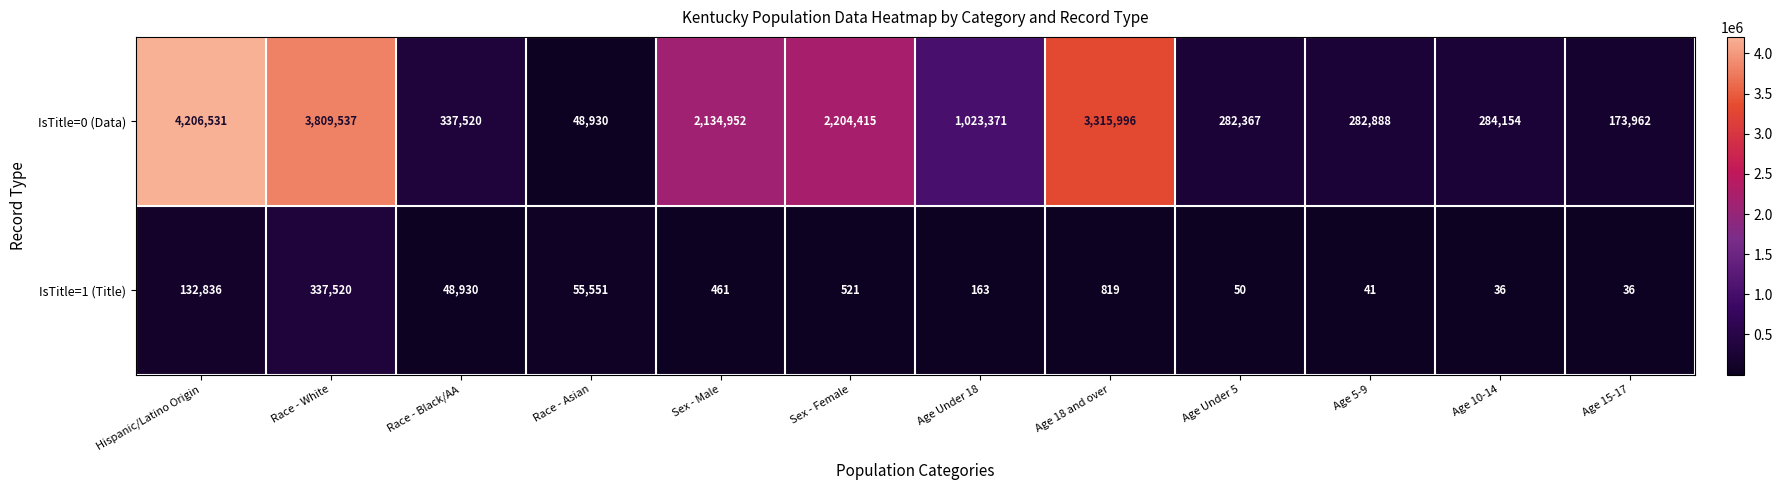

What is the difference between the IsTitle=0 (Data) values at Race - White and Sex - Female?

1605122